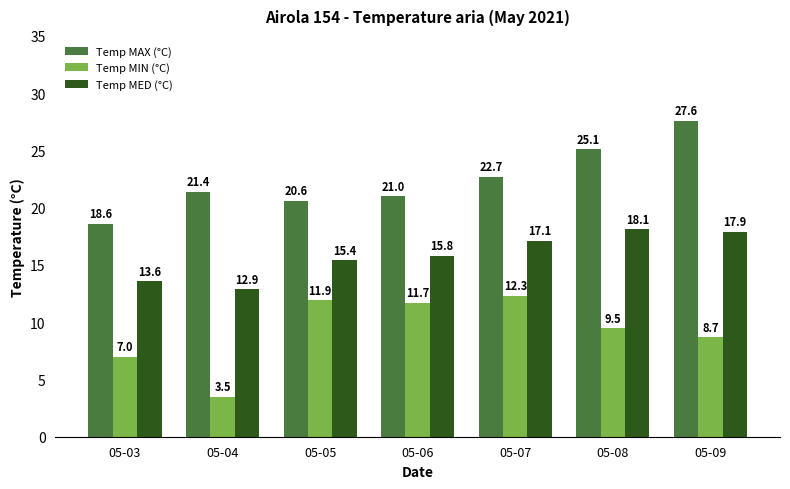

How many bars are there in each group?

3